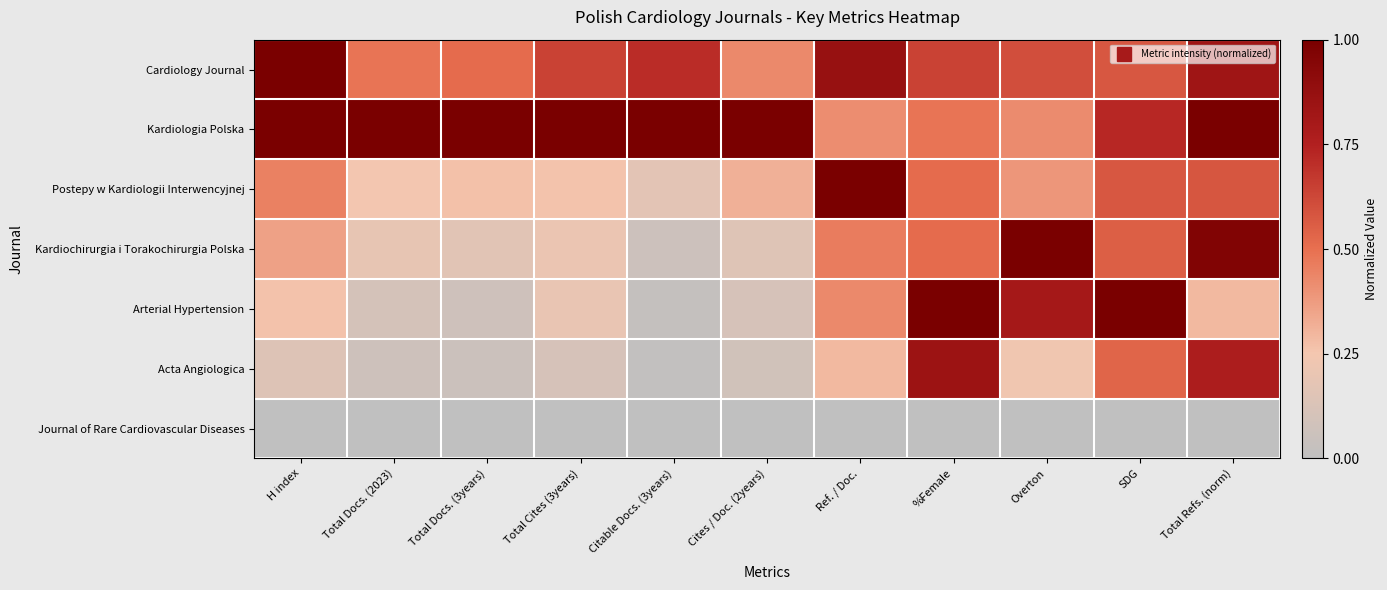

Reading left to right, list all the values displayed in this chart.

Cardiology Journal: H index=1.0	Total Docs. (2023)=0.5	Total Docs. (3years)=0.5	Total Cites (3years)=0.6	Citable Docs. (3years)=0.7	Cites / Doc. (2years)=0.4	Ref. / Doc.=0.9	%Female=0.6	Overton=0.6	SDG=0.6	Total Refs. (norm)=0.8
Kardiologia Polska: H index=1.0	Total Docs. (2023)=1.0	Total Docs. (3years)=1.0	Total Cites (3years)=1.0	Citable Docs. (3years)=1.0	Cites / Doc. (2years)=1.0	Ref. / Doc.=0.4	%Female=0.5	Overton=0.4	SDG=0.7	Total Refs. (norm)=1.0
Postepy w Kardiologii Interwencyjnej: H index=0.5	Total Docs. (2023)=0.2	Total Docs. (3years)=0.3	Total Cites (3years)=0.3	Citable Docs. (3years)=0.2	Cites / Doc. (2years)=0.3	Ref. / Doc.=1.0	%Female=0.5	Overton=0.4	SDG=0.6	Total Refs. (norm)=0.6
Kardiochirurgia i Torakochirurgia Polska: H index=0.4	Total Docs. (2023)=0.2	Total Docs. (3years)=0.2	Total Cites (3years)=0.2	Citable Docs. (3years)=0.1	Cites / Doc. (2years)=0.1	Ref. / Doc.=0.5	%Female=0.5	Overton=1.0	SDG=0.6	Total Refs. (norm)=1.0
Arterial Hypertension: H index=0.3	Total Docs. (2023)=0.1	Total Docs. (3years)=0.1	Total Cites (3years)=0.2	Citable Docs. (3years)=0.0	Cites / Doc. (2years)=0.1	Ref. / Doc.=0.4	%Female=1.0	Overton=0.8	SDG=1.0	Total Refs. (norm)=0.3
Acta Angiologica: H index=0.1	Total Docs. (2023)=0.1	Total Docs. (3years)=0.1	Total Cites (3years)=0.1	Citable Docs. (3years)=0.0	Cites / Doc. (2years)=0.1	Ref. / Doc.=0.3	%Female=0.8	Overton=0.2	SDG=0.5	Total Refs. (norm)=0.8
Journal of Rare Cardiovascular Diseases: H index=0.0	Total Docs. (2023)=0.0	Total Docs. (3years)=0.0	Total Cites (3years)=0.0	Citable Docs. (3years)=0.0	Cites / Doc. (2years)=0.0	Ref. / Doc.=0.0	%Female=0.0	Overton=0.0	SDG=0.0	Total Refs. (norm)=0.0